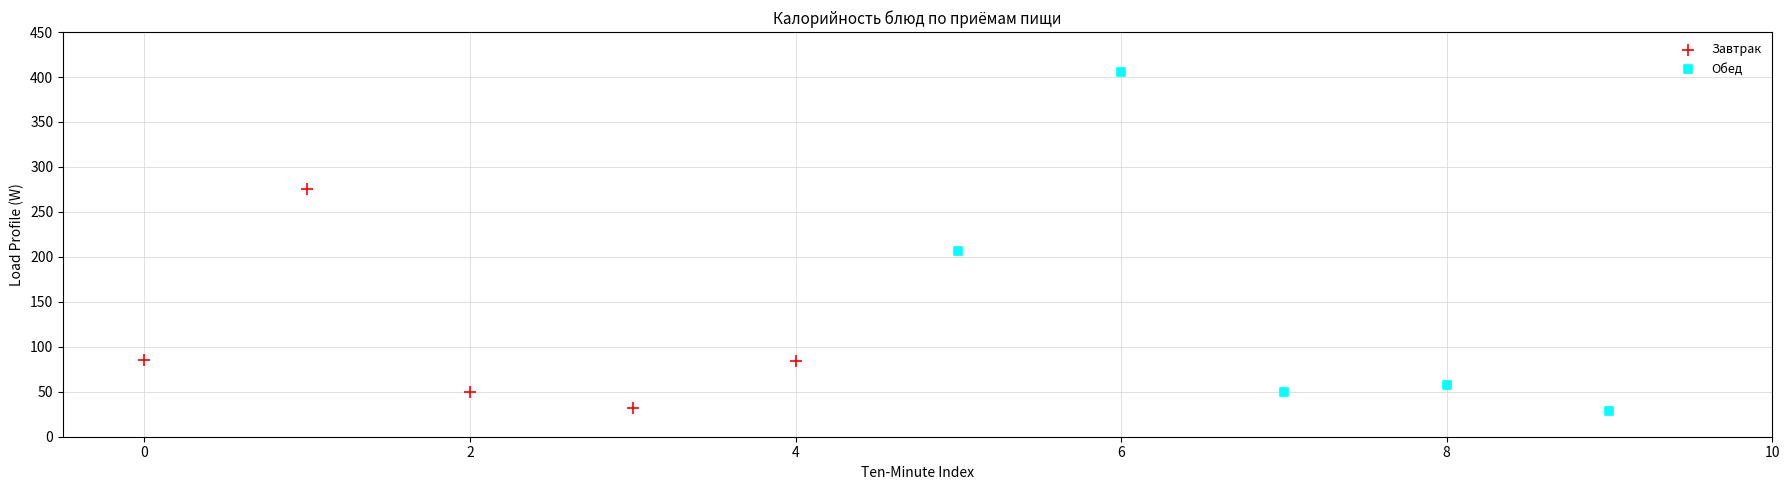

Which series contains the highest Y value?

Обед